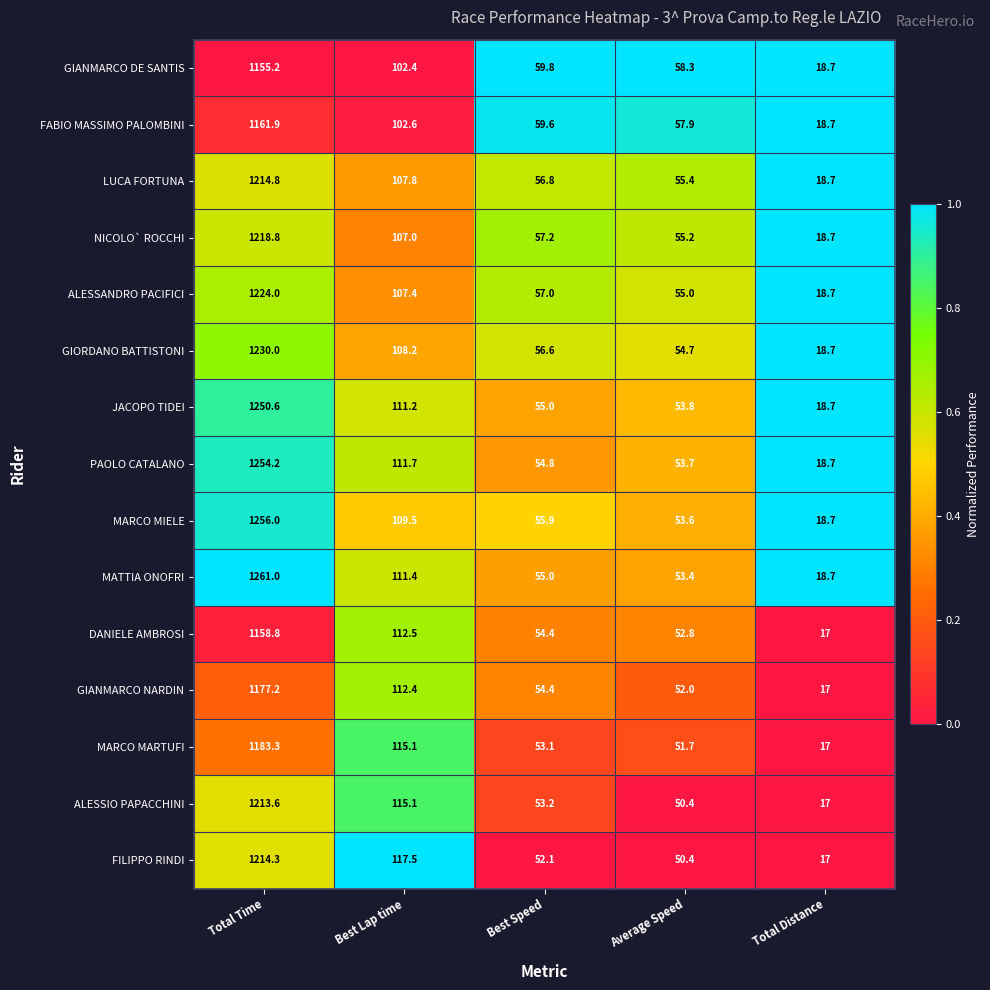

Count the number of categories in the chart.

5